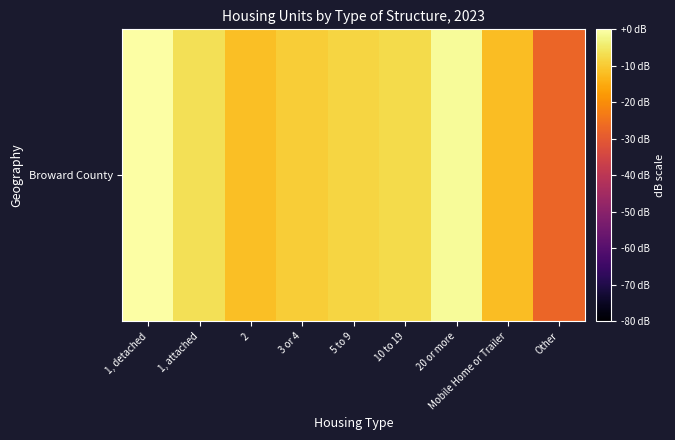

What is the change in value from 5 to 9 to Other?

-19.1